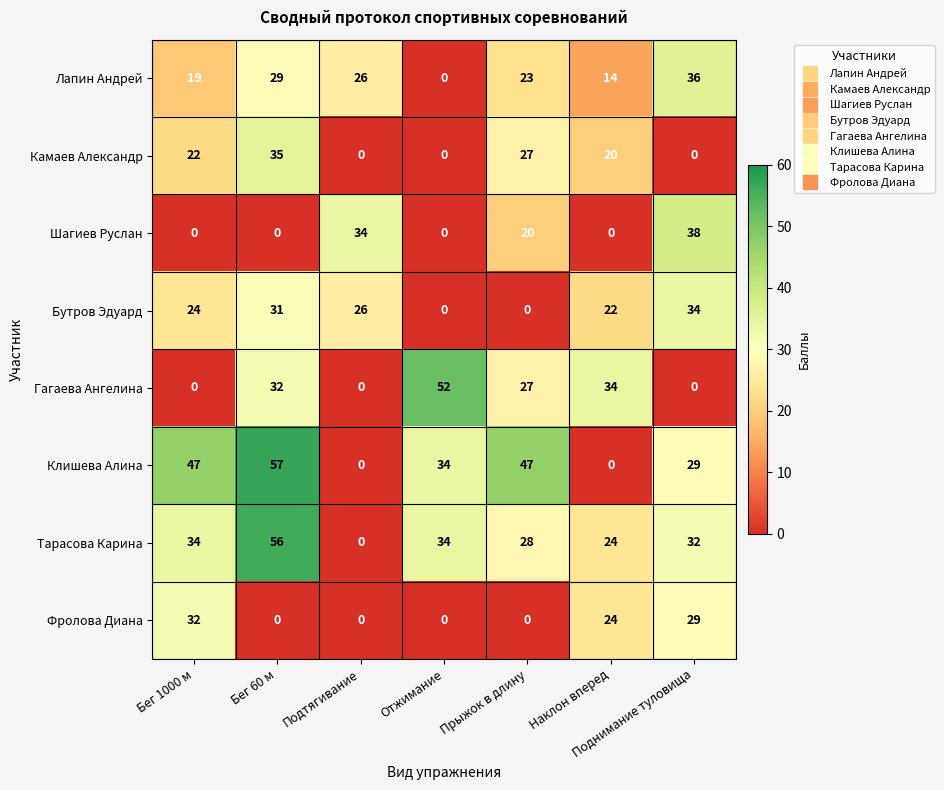

What is the difference between the highest and lowest values at Наклон вперед?

34